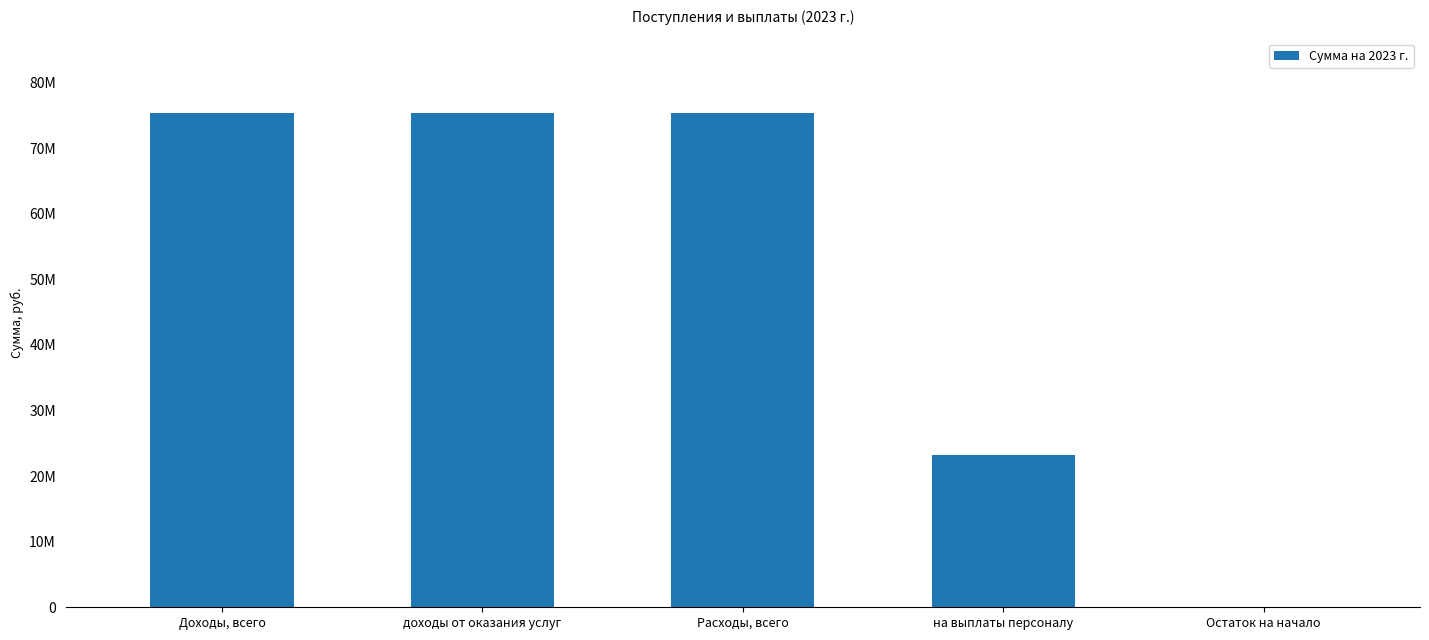

What position from the left is Доходы, всего?

1